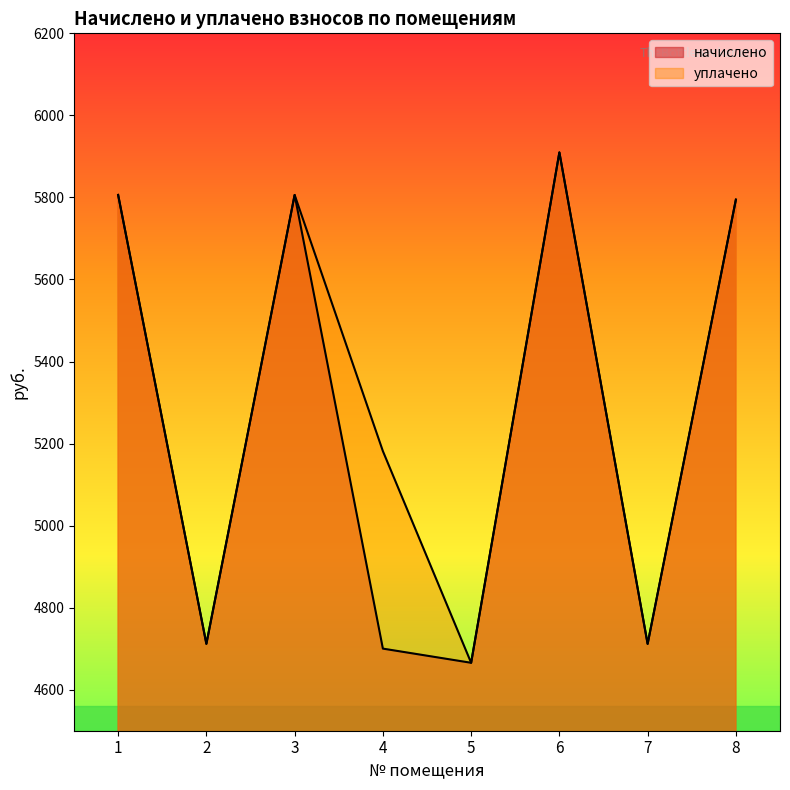

At 3, list the series in order from largest to smallest.

начислено, уплачено